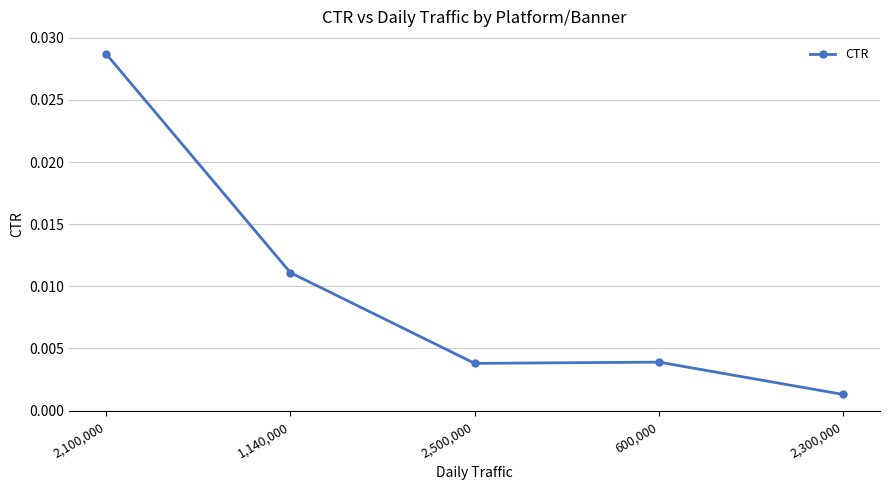

At which label is the value closest to 0?

2,300,000